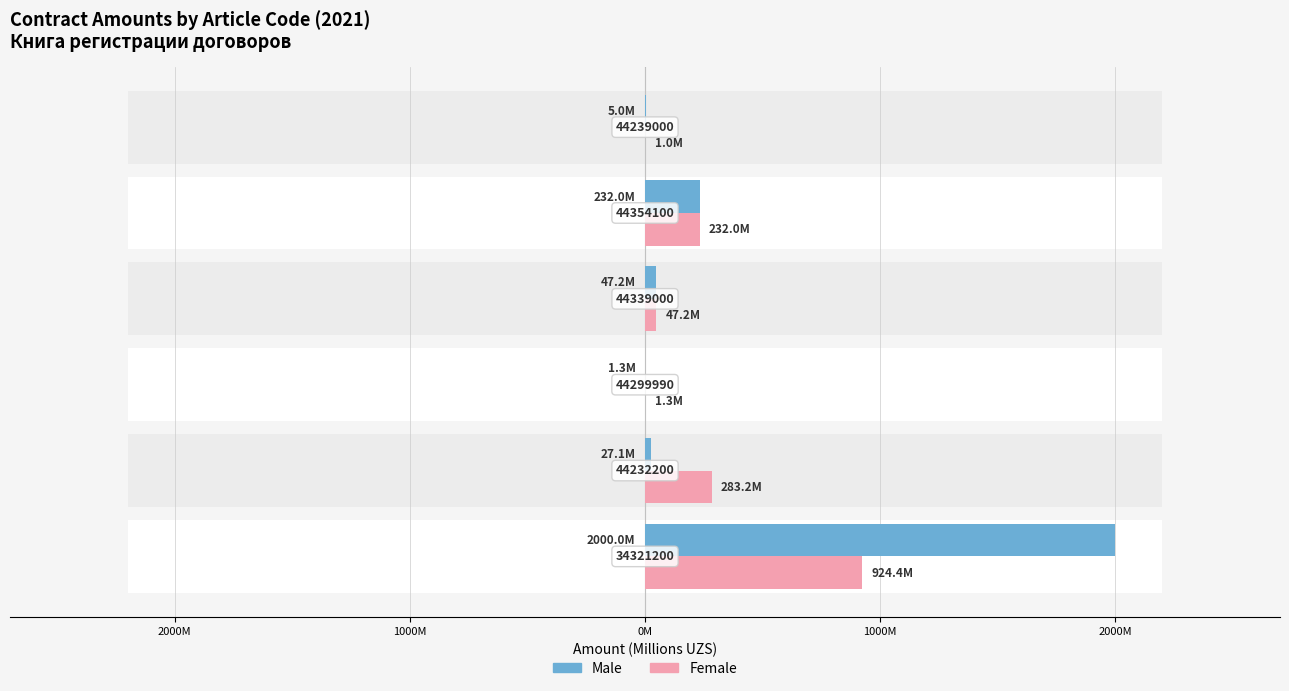

What are all the series names shown in the legend?

Male, Female